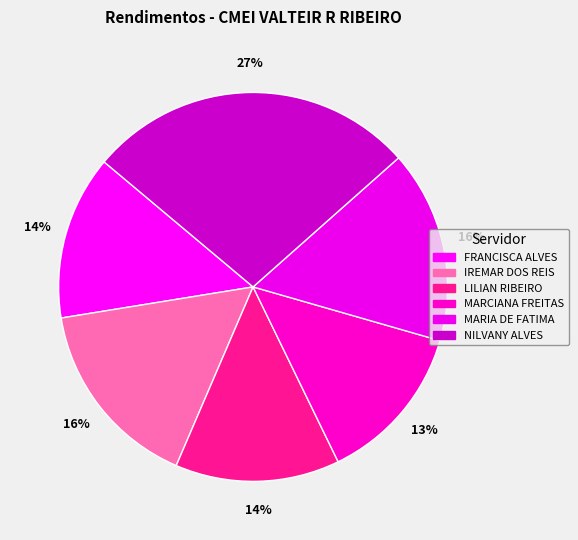

Approximately how many times larger is the value at MARIA DE FATIMA compared to MARCIANA FREITAS?

1.2